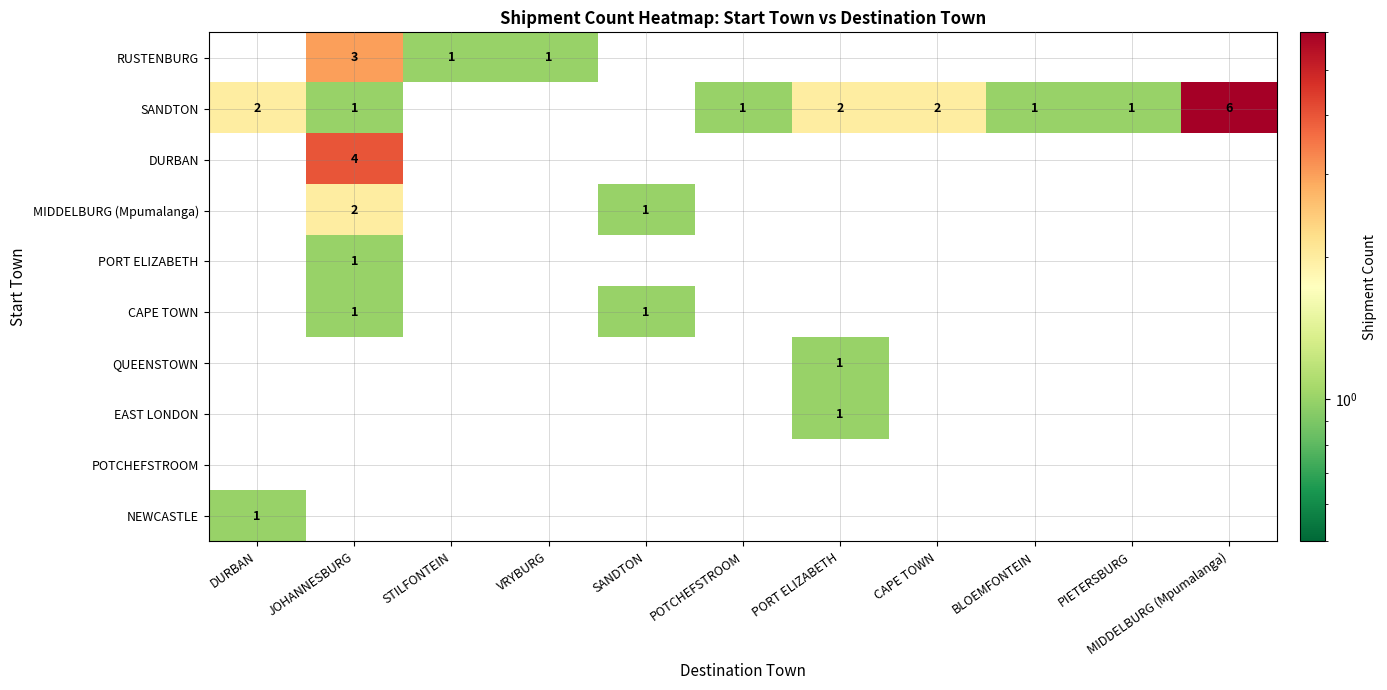

Is the value of NEWCASTLE at DURBAN greater than the value of PORT ELIZABETH at STILFONTEIN?

Yes